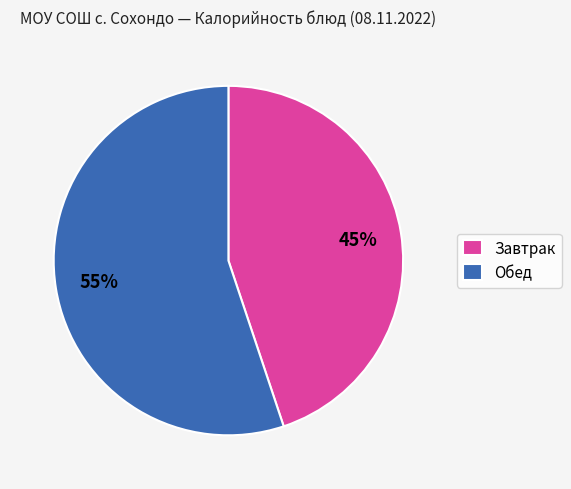

Rank the categories by value from lowest to highest.

Завтрак, Обед